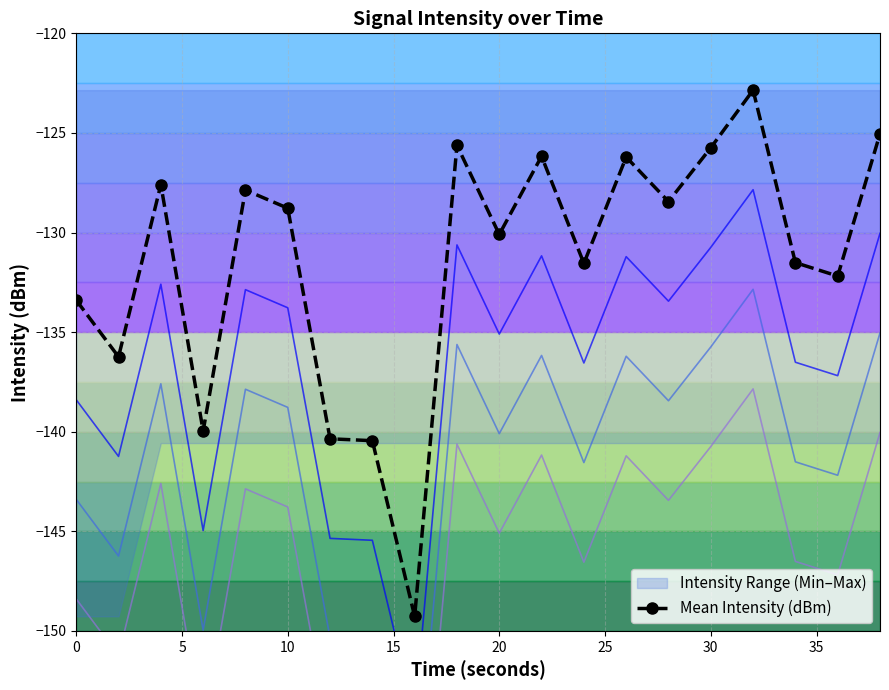

Is it true that Mean Intensity (dBm) equals -53.3 at 30?

False